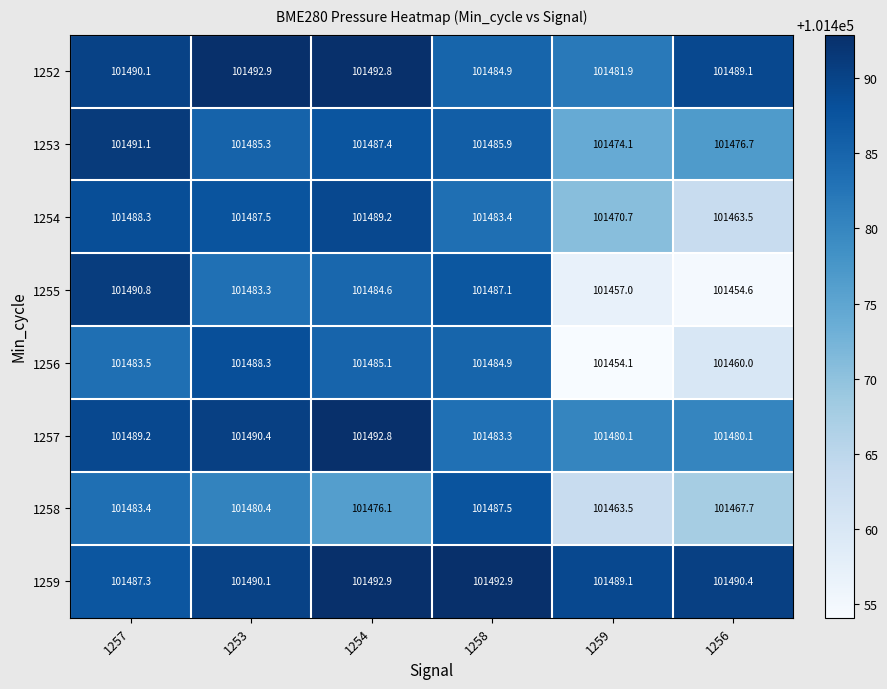

What is the lowest value of the 1253 series?

101474.1